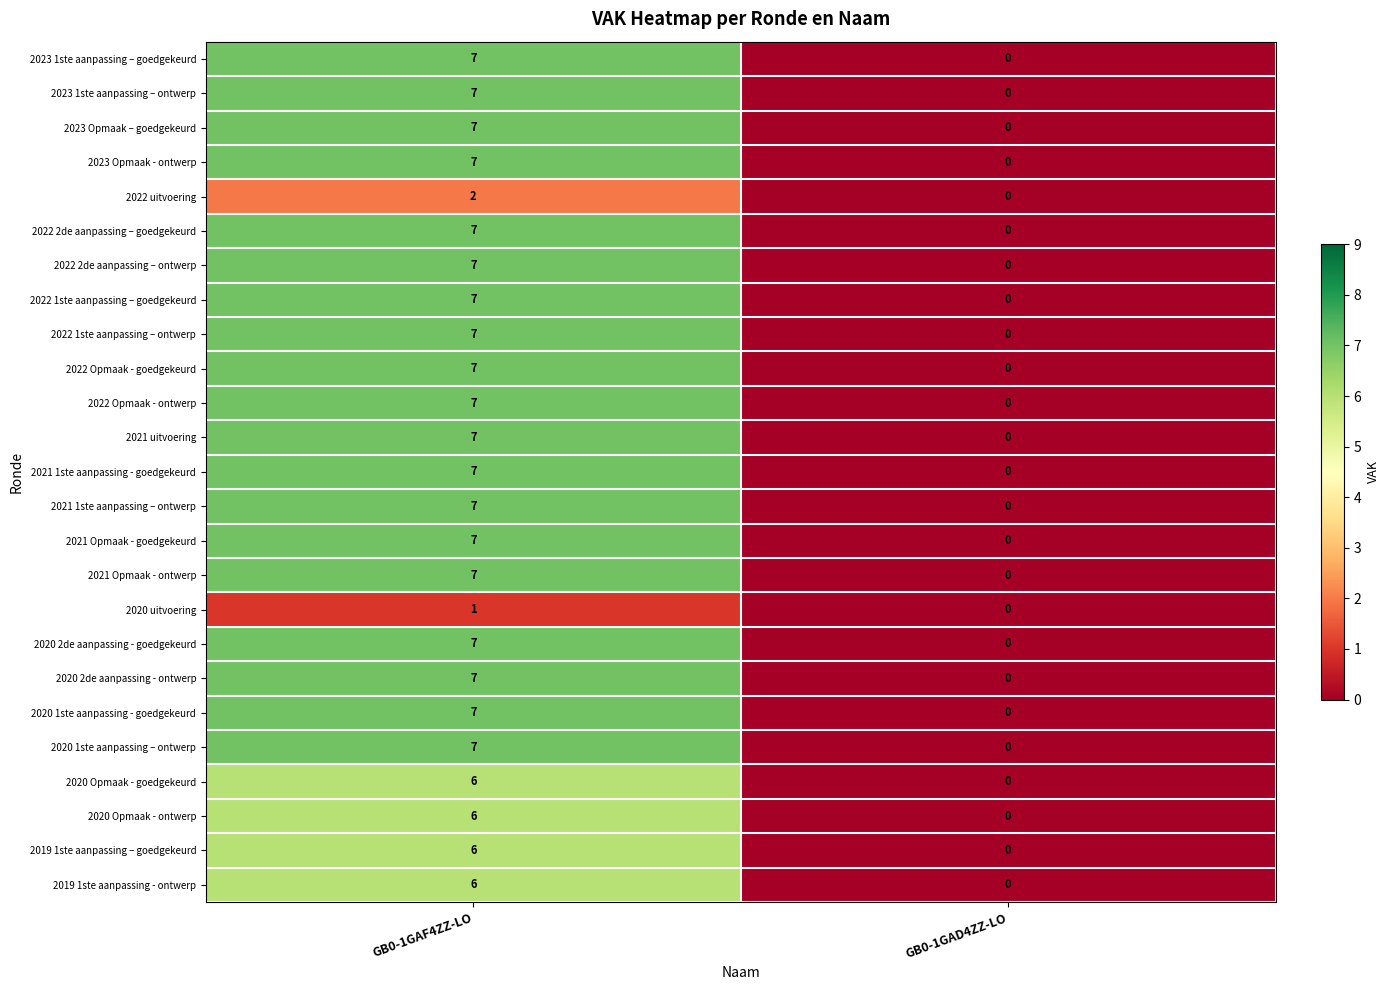

At which category is the sum across all series the highest?

GB0-1GAF4ZZ-LO